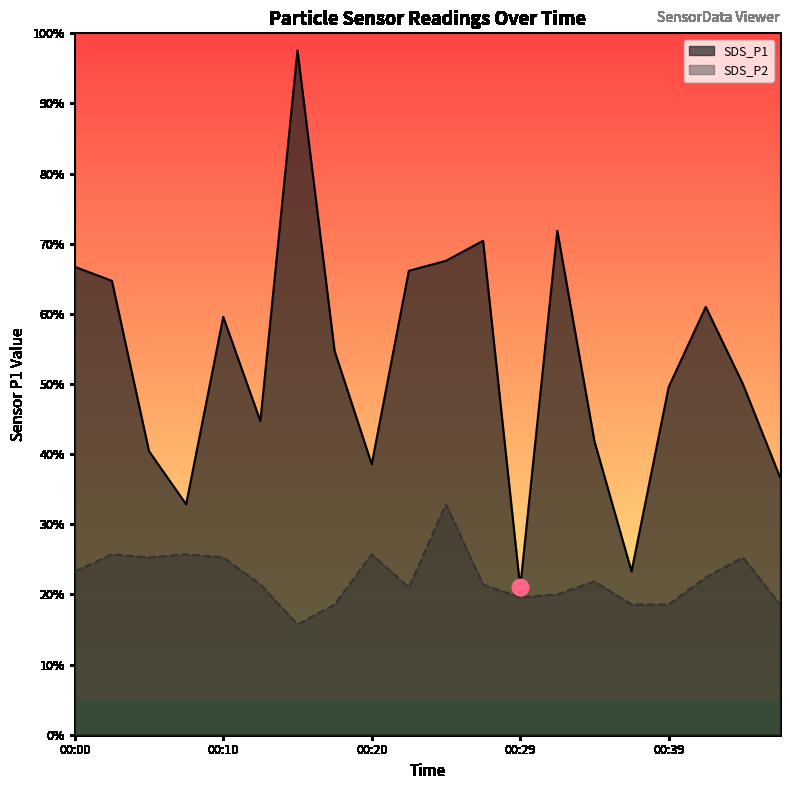

Reading right to left, transcribe all the data shown in this chart.

SDS_P1: 00:47=2.6	00:44=3.5	00:42=4.3	00:39=3.5	00:37=1.6	00:34=2.9	00:32=5.0	00:29=1.5	00:27=4.9	00:24=4.7	00:22=4.6	00:20=2.7	00:17=3.8	00:15=6.8	00:12=3.1	00:10=4.2	00:07=2.3	00:05=2.8	00:02=4.5	00:00=4.7
SDS_P2: 00:47=1.3	00:44=1.8	00:42=1.6	00:39=1.3	00:37=1.3	00:34=1.5	00:32=1.4	00:29=1.4	00:27=1.5	00:24=2.3	00:22=1.5	00:20=1.8	00:17=1.3	00:15=1.1	00:12=1.5	00:10=1.8	00:07=1.8	00:05=1.8	00:02=1.8	00:00=1.6